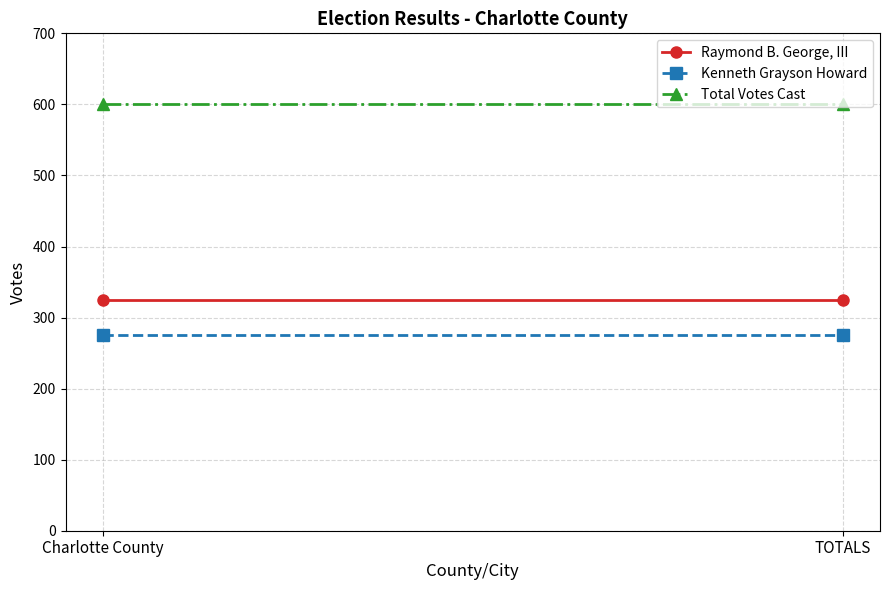

What value does the Raymond B. George, III series have at TOTALS?

325